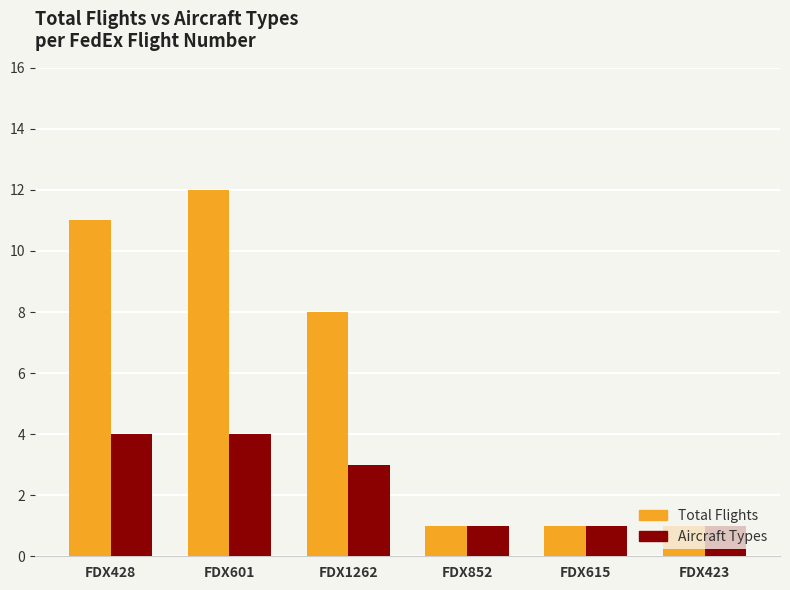

What is the smallest value displayed?

1